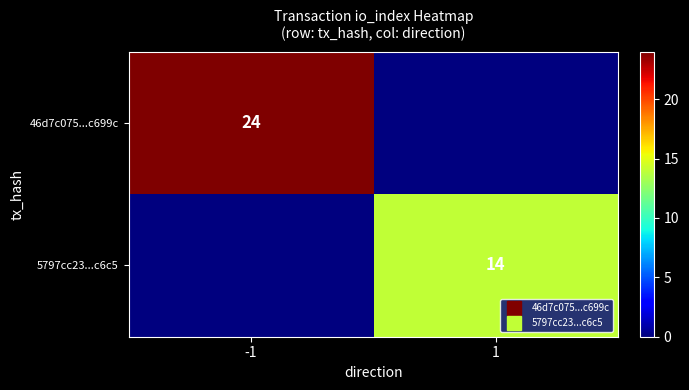

What is the total value across all series at -1?

24